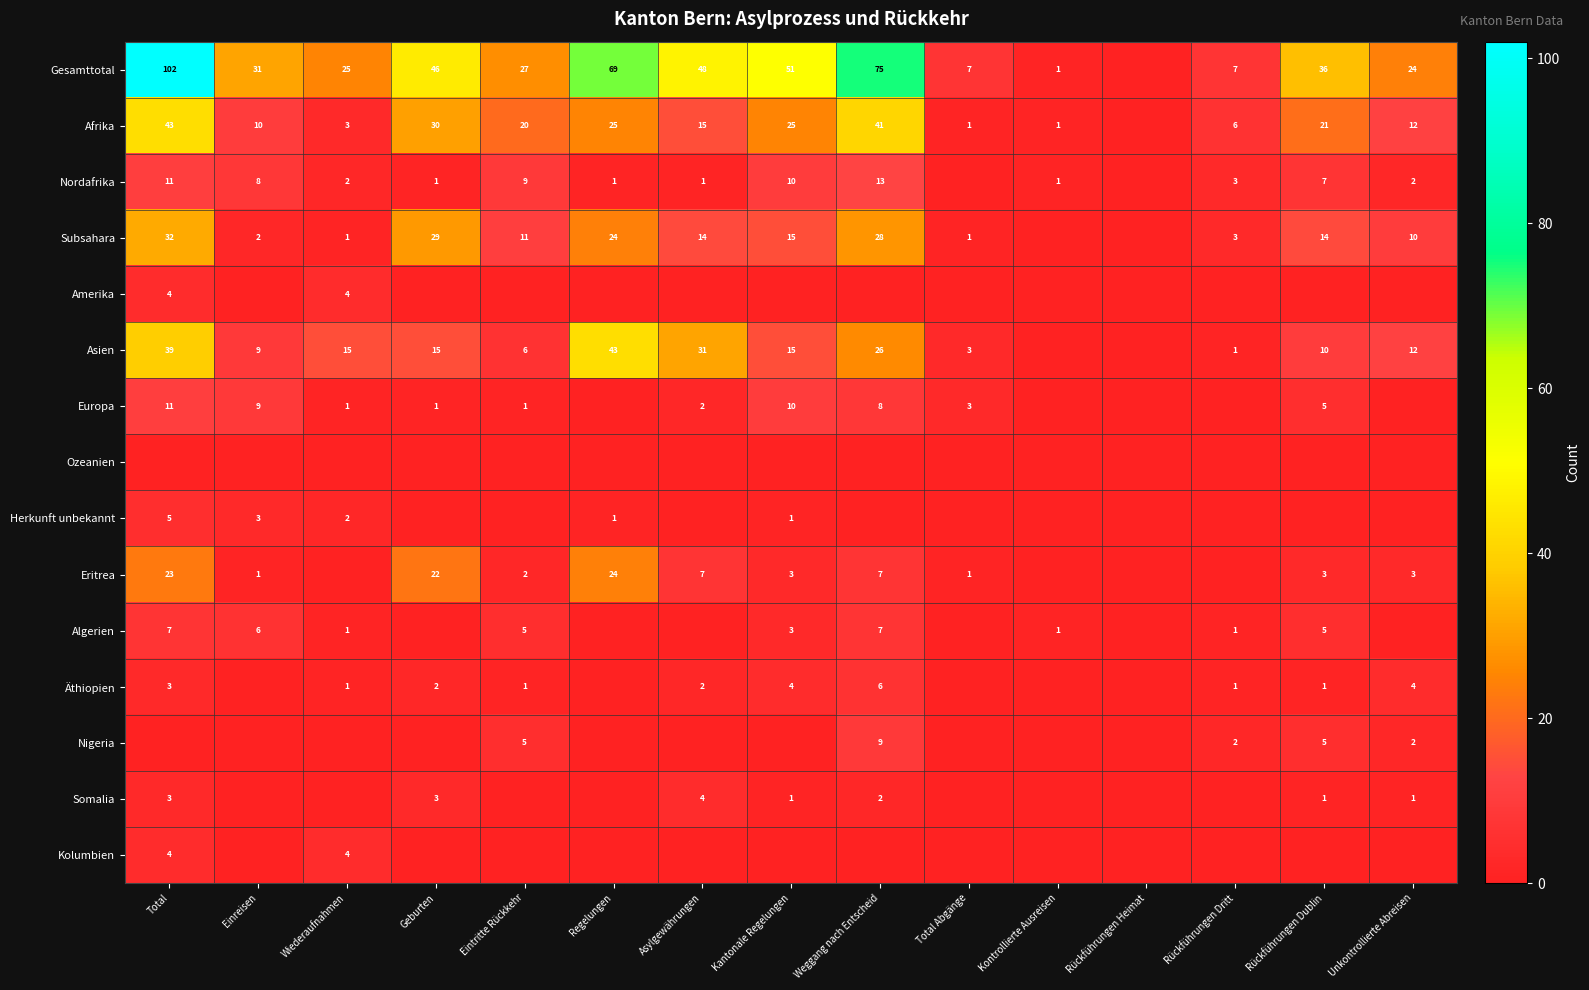

The value of Nordafrika at Einreisen is 5. True or false?

False